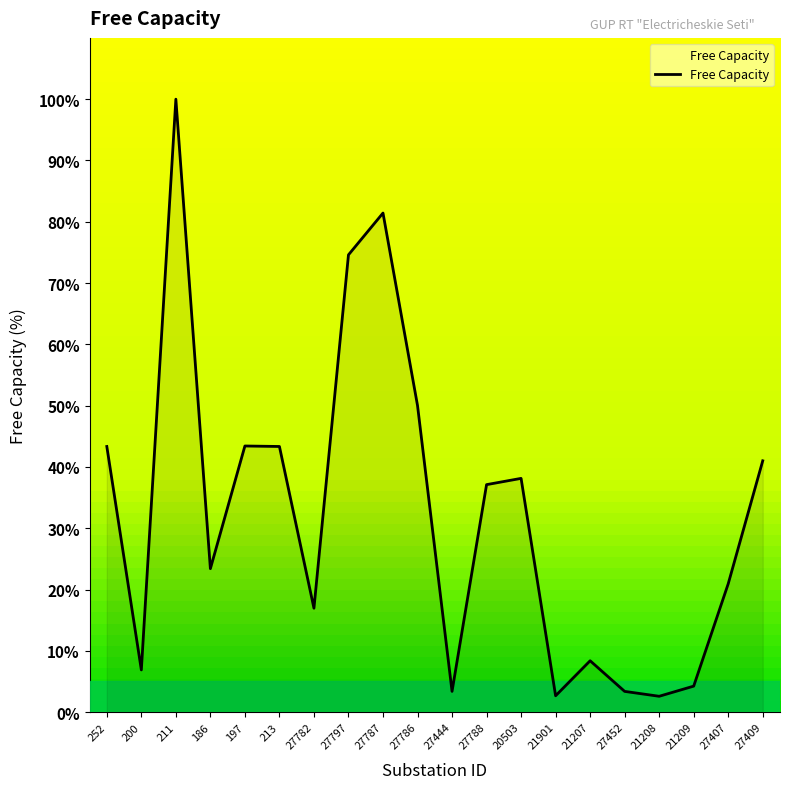

Approximately how many times larger is the value at 21207 compared to 27409?

0.2